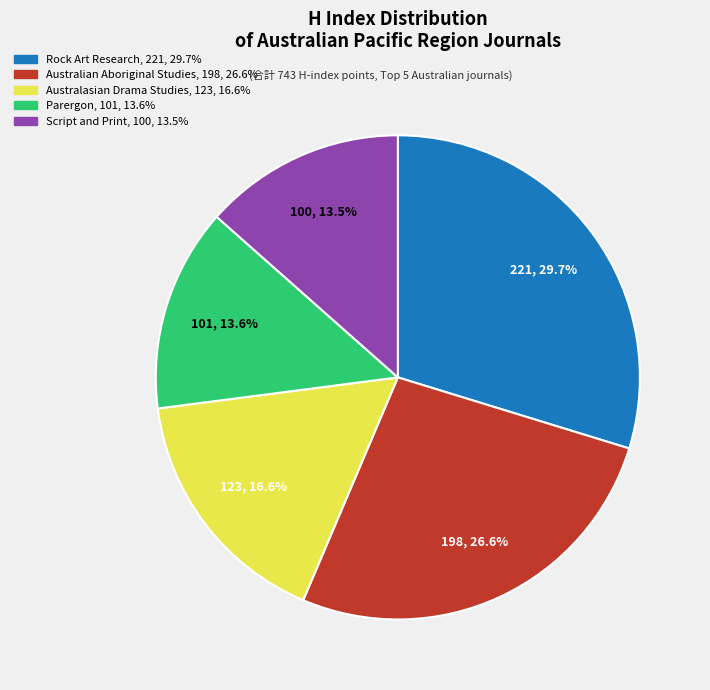

To the nearest percent, what portion does Parergon represent?

14%